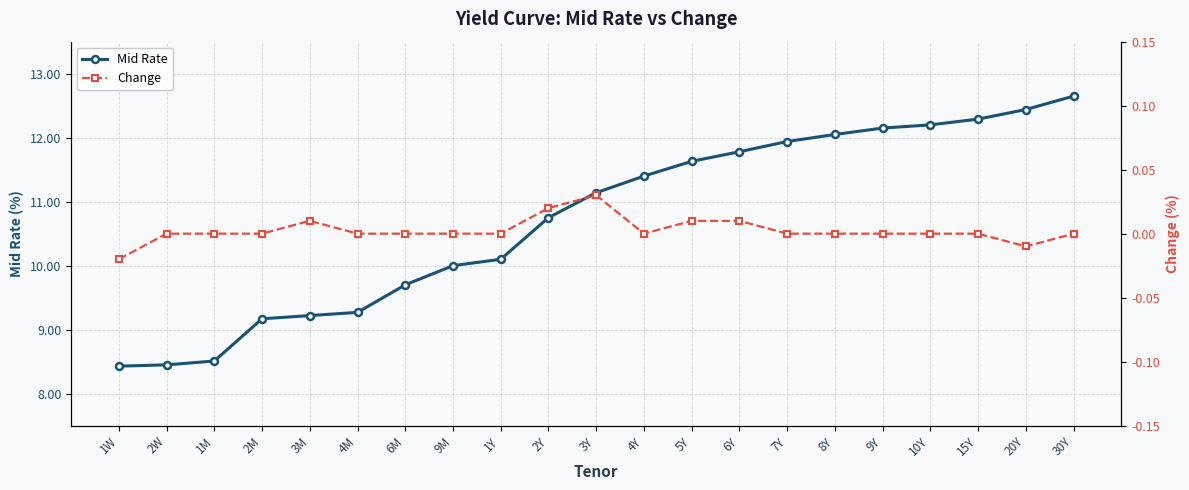

Reading left to right, what are all the values shown in this chart?

Mid Rate: 1W=8.4	2W=8.4	1M=8.5	2M=9.2	3M=9.2	4M=9.3	6M=9.7	9M=10.0	1Y=10.1	2Y=10.8	3Y=11.1	4Y=11.4	5Y=11.6	6Y=11.8	7Y=11.9	8Y=12.1	9Y=12.2	10Y=12.2	15Y=12.3	20Y=12.4	30Y=12.7
Change: 1W=-0.0	2W=0.0	1M=0.0	2M=0.0	3M=0.0	4M=0.0	6M=0.0	9M=0.0	1Y=0.0	2Y=0.0	3Y=0.0	4Y=0.0	5Y=0.0	6Y=0.0	7Y=0.0	8Y=0.0	9Y=0.0	10Y=0.0	15Y=0.0	20Y=-0.0	30Y=0.0